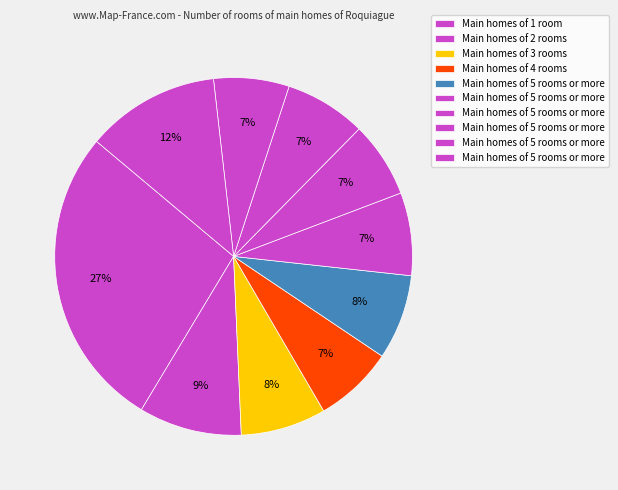

How many segments does this pie chart have?

10